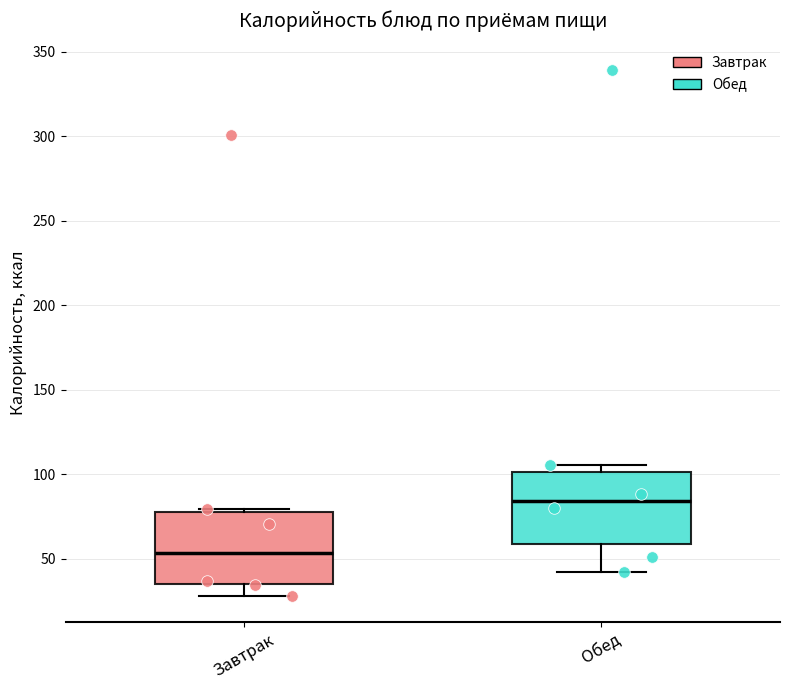

Reading left to right, transcribe this box plot: for each box, give where its median line is, the range the box spans, and where its two whiskers end, as read against the y-axis. The values are not printed on the chart, so give them approximately, as read against the axis.

Завтрак: median 55, box 35 to 75, whiskers 30 to 80
Обед: median 85, box 60 to 100, whiskers 40 to 105